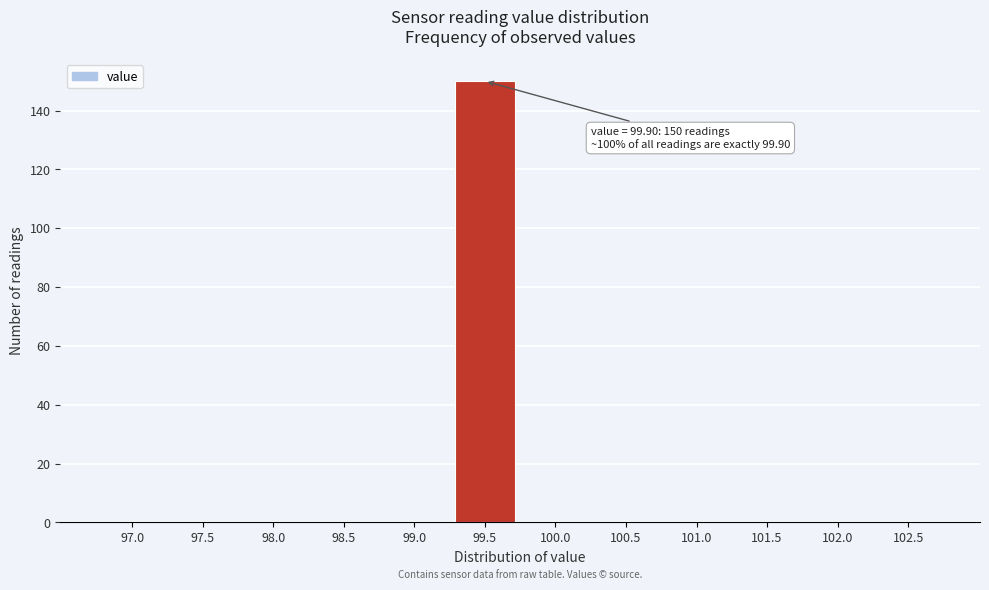

Reading left to right, transcribe all the data shown in this chart.

97.0=0	97.5=0	98.0=0	98.5=0	99.0=0	99.5=150	100.0=0	100.5=0	101.0=0	101.5=0	102.0=0	102.5=0